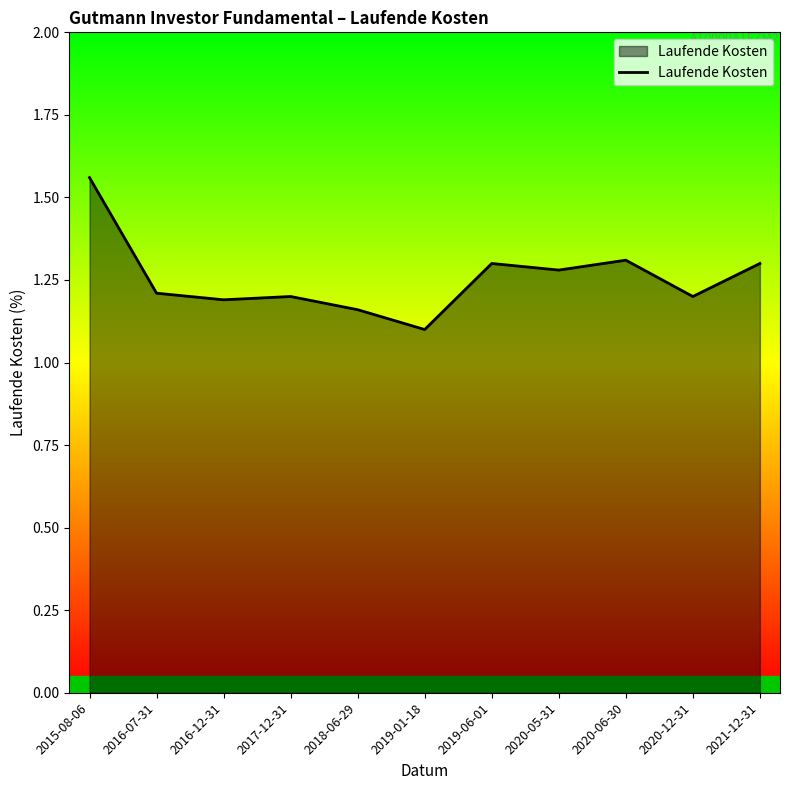

What position from the right is 2020-12-31?

2